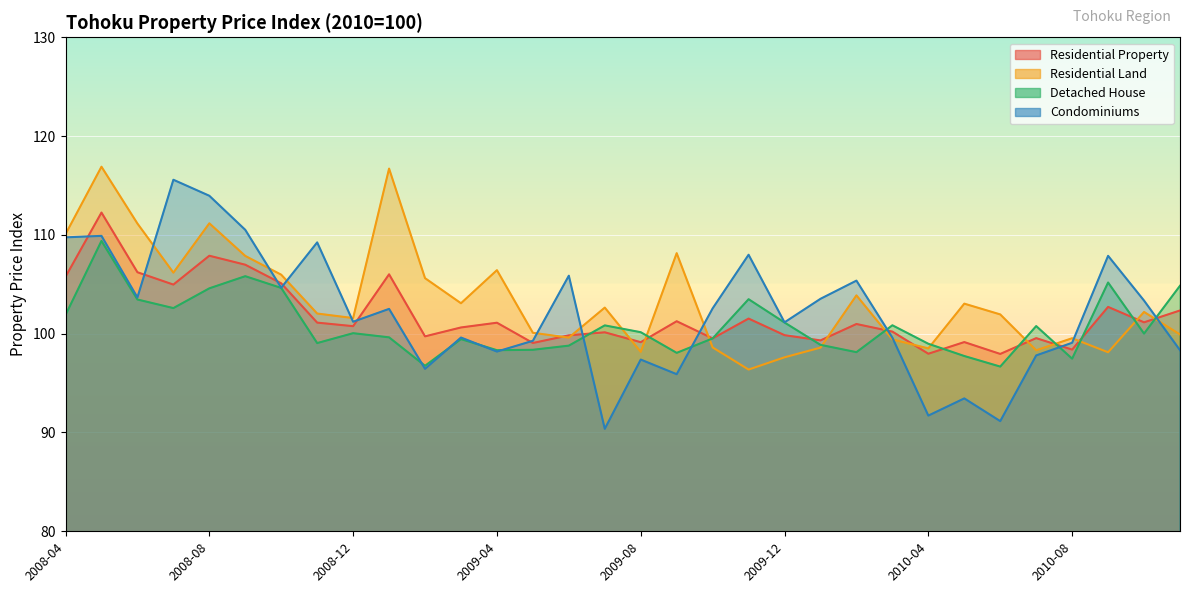

At how many categories does at least one series exceed 100?

30